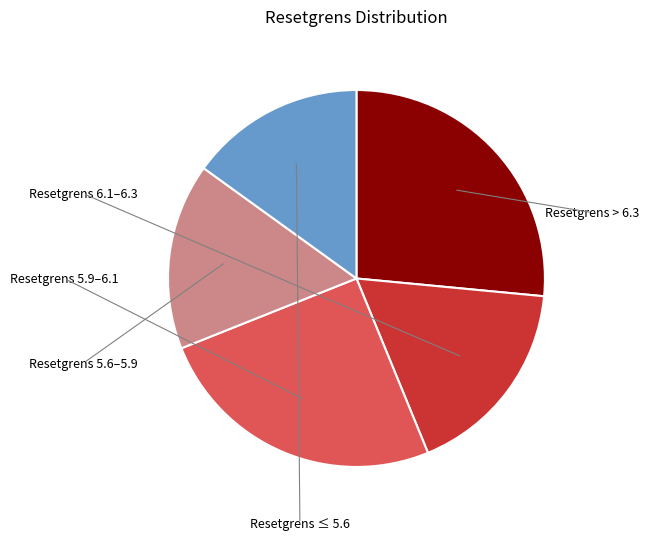

How many segments does this pie chart have?

5